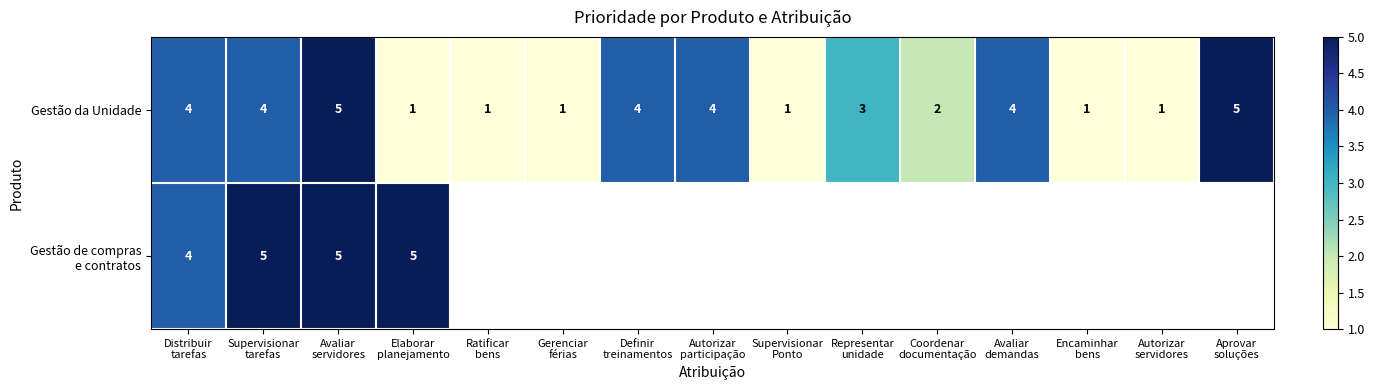

At how many categories does at least one series exceed 2?

9